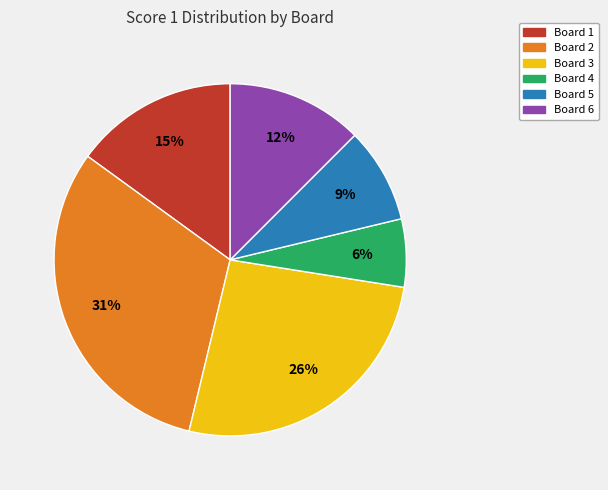

Combined, do Board 2 and Board 6 account for over 50%?

No